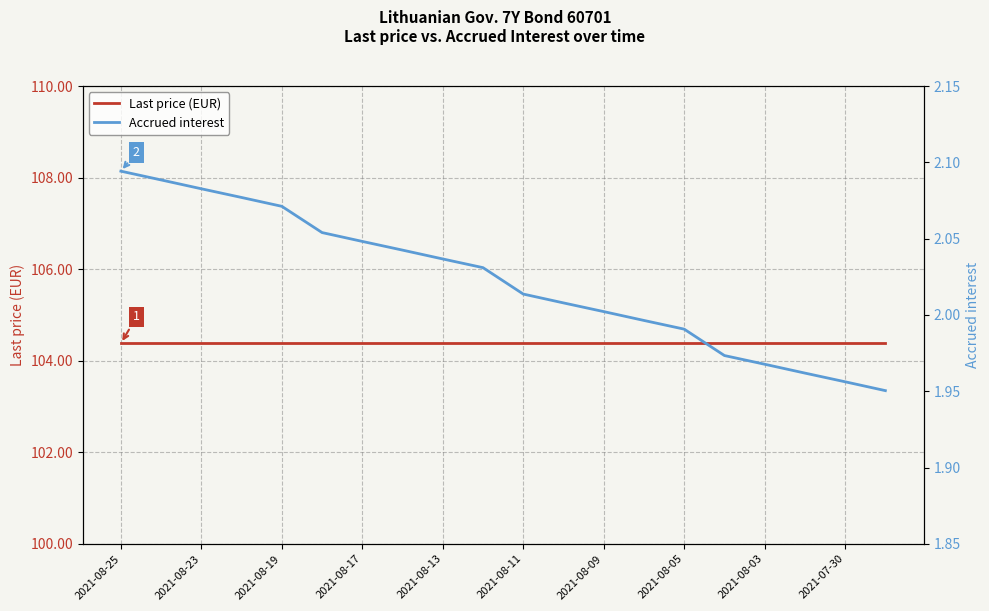

True or false: Accrued interest and Last price (EUR) cross at least once.

False